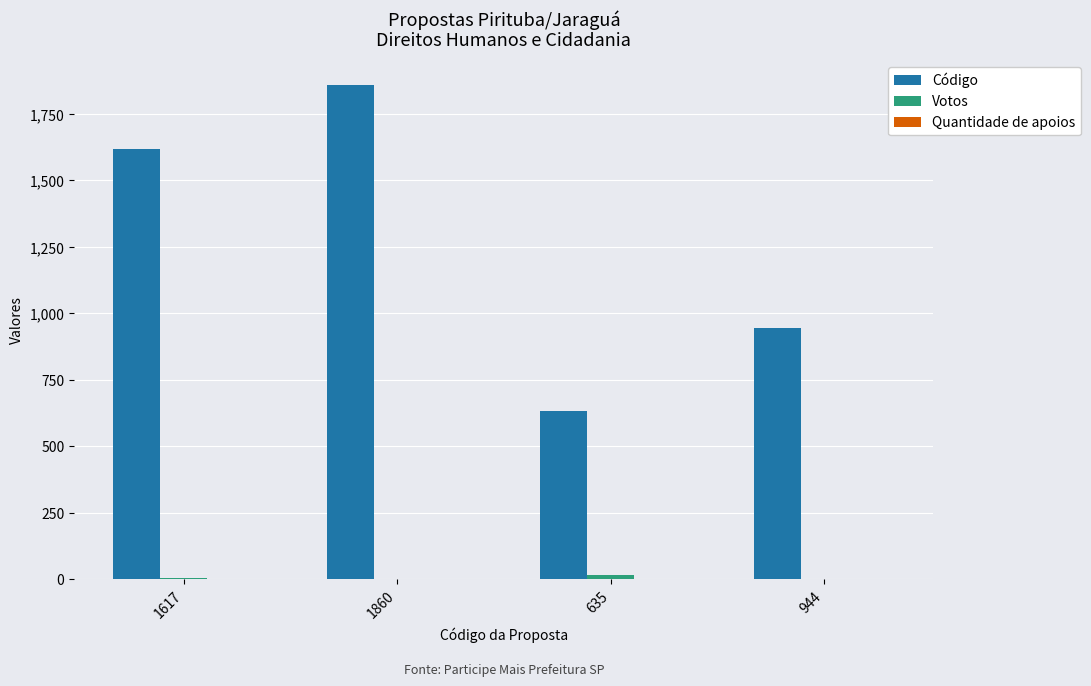

Is it true that Código equals 2375 at 1617?

False